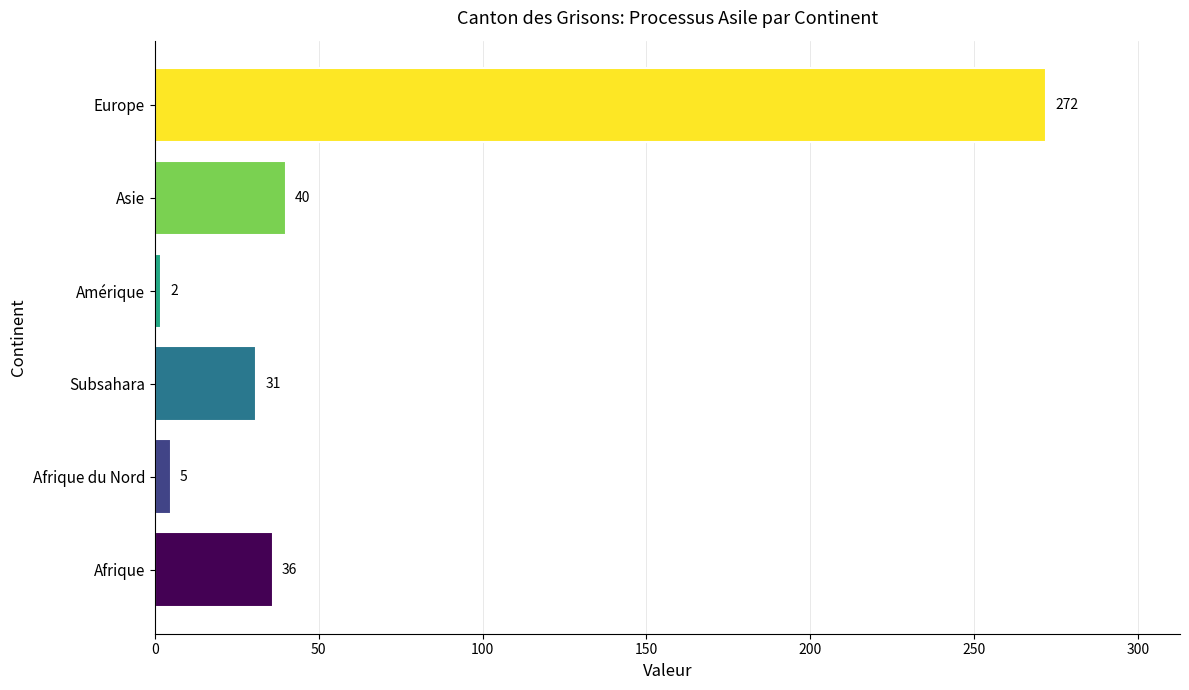

Reading bottom to top, list all the values displayed in this chart.

Afrique=36	Afrique du Nord=5	Subsahara=31	Amérique=2	Asie=40	Europe=272